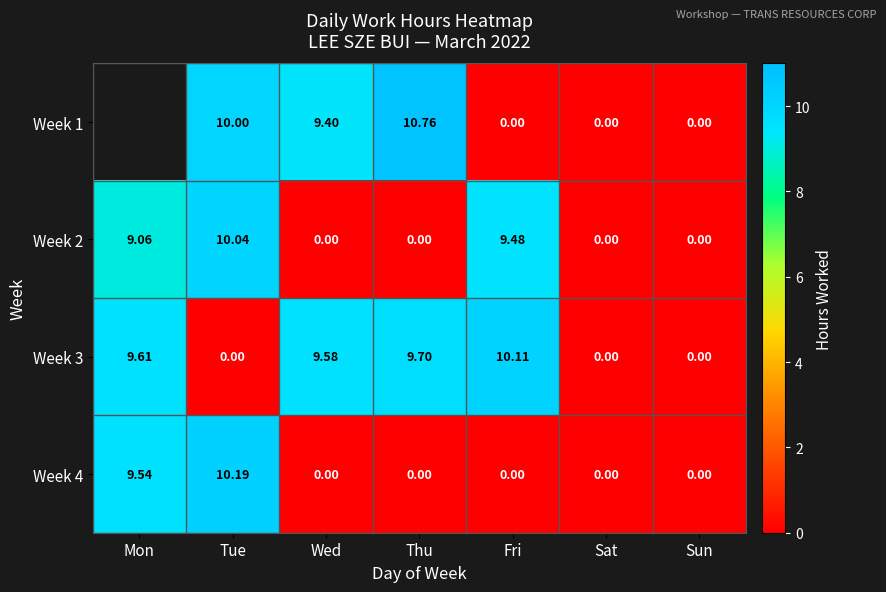

At which label does Week 3 reach its peak?

Fri